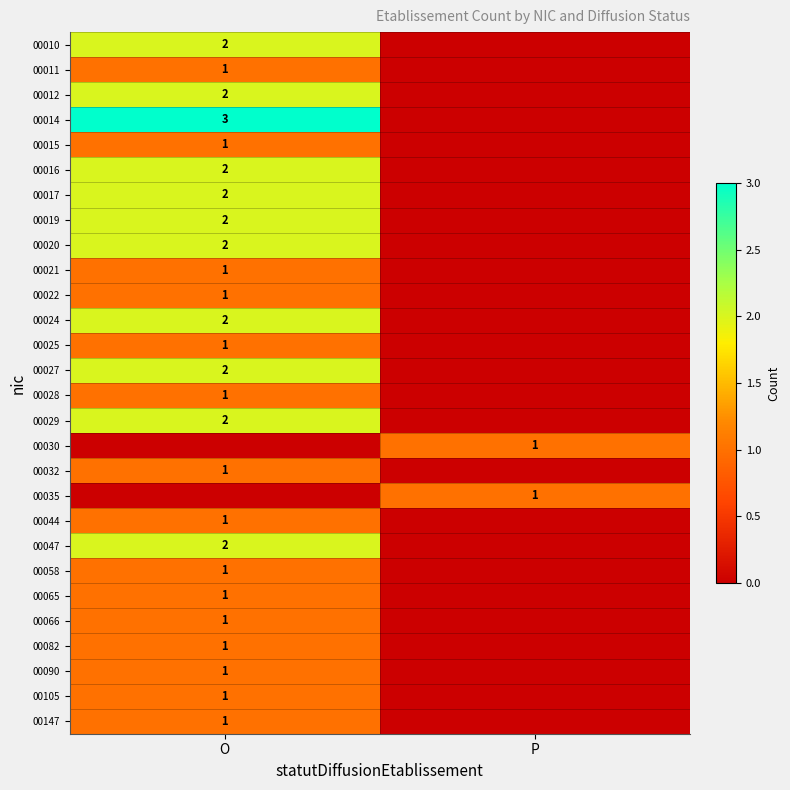

The 00022 series shows 1 at O. True or false?

True